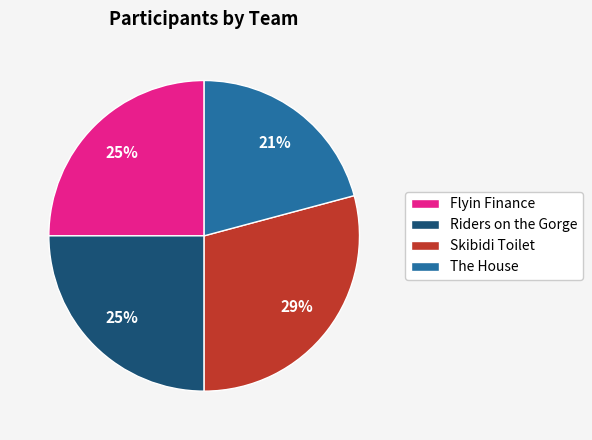

Do Riders on the Gorge and The House together represent more than half of the pie?

No